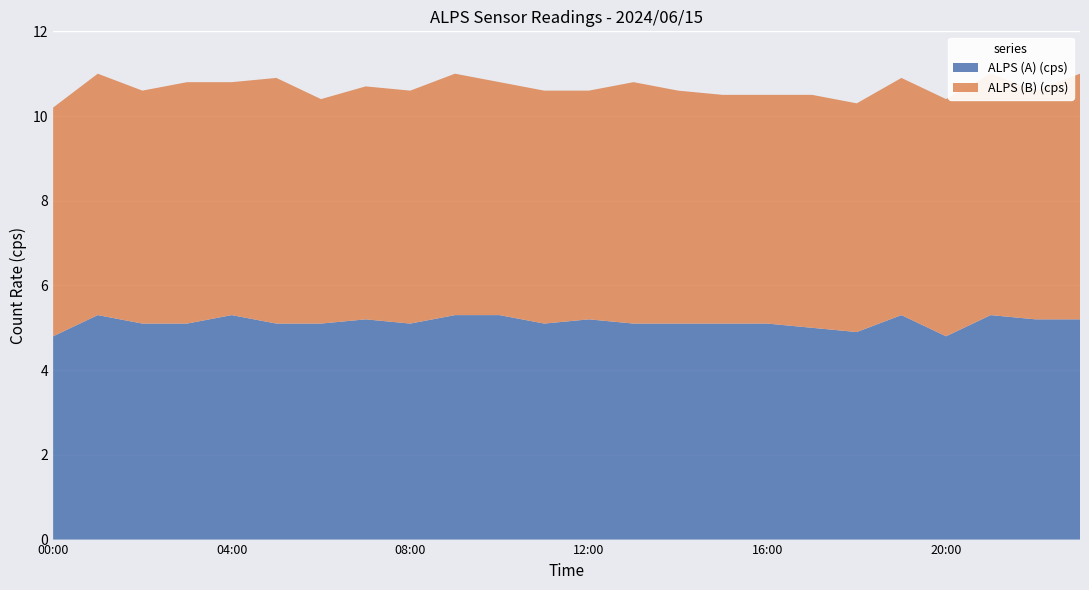

Reading left to right, what are all the values shown in this chart?

ALPS (A) (cps): 00:00=4.8	01:00=5.3	02:00=5.1	03:00=5.1	04:00=5.3	05:00=5.1	06:00=5.1	07:00=5.2	08:00=5.1	09:00=5.3	10:00=5.3	11:00=5.1	12:00=5.2	13:00=5.1	14:00=5.1	15:00=5.1	16:00=5.1	17:00=5.0	18:00=4.9	19:00=5.3	20:00=4.8	21:00=5.3	22:00=5.2	23:00=5.2
ALPS (B) (cps): 00:00=5.4	01:00=5.7	02:00=5.5	03:00=5.7	04:00=5.5	05:00=5.8	06:00=5.3	07:00=5.5	08:00=5.5	09:00=5.7	10:00=5.5	11:00=5.5	12:00=5.4	13:00=5.7	14:00=5.5	15:00=5.4	16:00=5.4	17:00=5.5	18:00=5.4	19:00=5.6	20:00=5.6	21:00=5.7	22:00=5.4	23:00=5.8